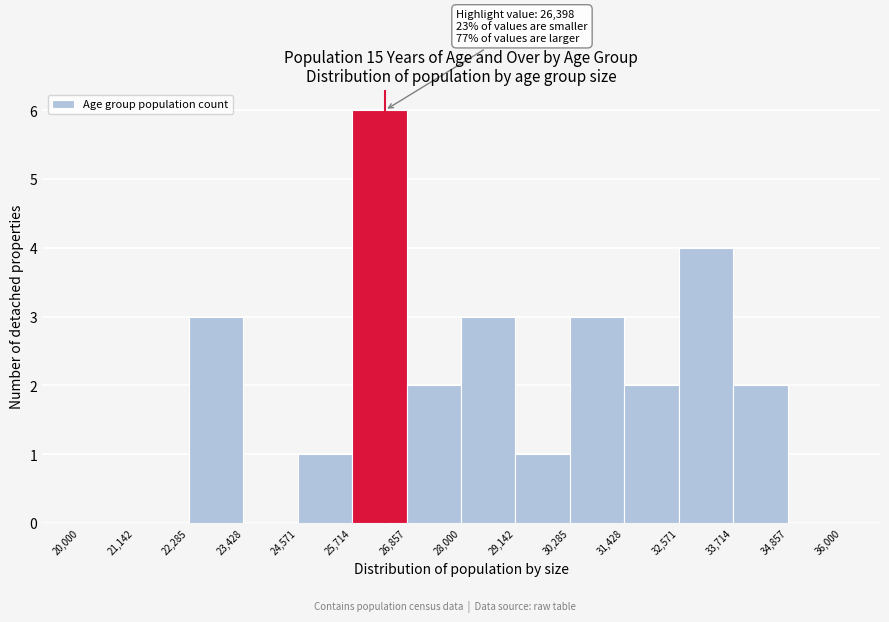

Over which range of the x-axis is the bar tallest?

25,714 to 26,857